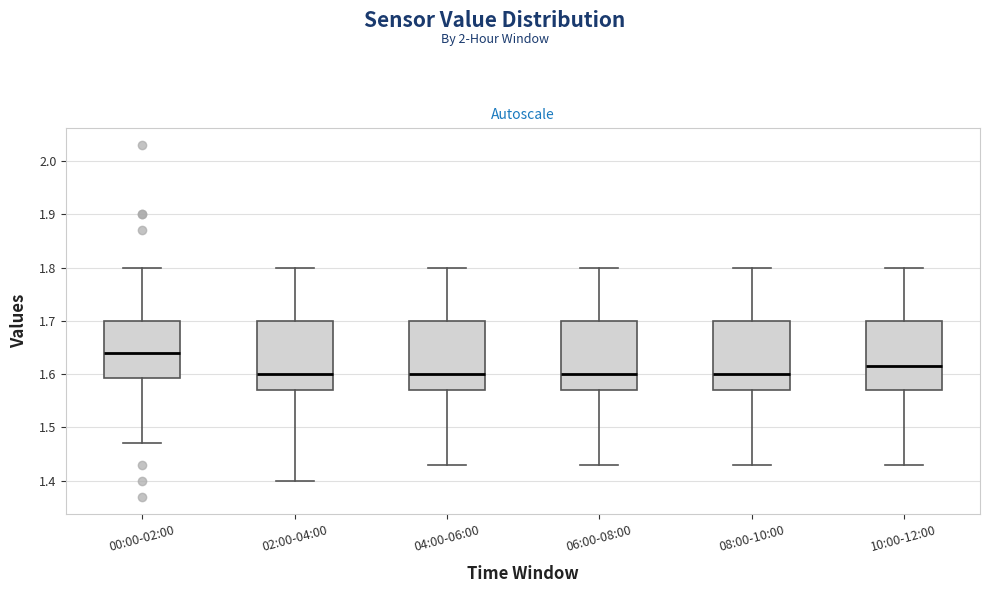

Reading left to right, read every box against the y-axis: the position of its median line, the range the box covers, and the ends of its whiskers. The values are not printed on the chart, so give them approximately, as read against the axis.

00:00-02:00: median 1.64, box 1.59 to 1.70, whiskers 1.47 to 1.80
02:00-04:00: median 1.60, box 1.57 to 1.70, whiskers 1.40 to 1.80
04:00-06:00: median 1.60, box 1.57 to 1.70, whiskers 1.43 to 1.80
06:00-08:00: median 1.60, box 1.57 to 1.70, whiskers 1.43 to 1.80
08:00-10:00: median 1.60, box 1.57 to 1.70, whiskers 1.43 to 1.80
10:00-12:00: median 1.62, box 1.57 to 1.70, whiskers 1.43 to 1.80